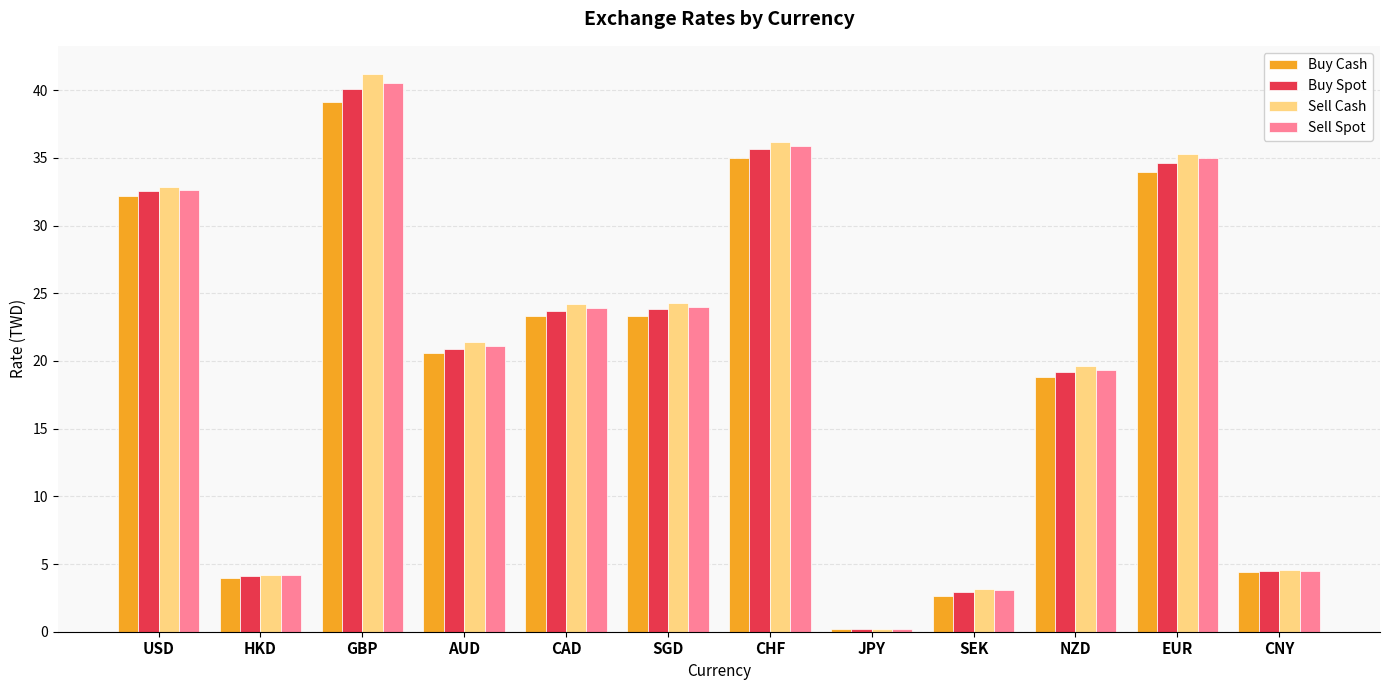

Where is Buy Cash nearest to the value 19?

NZD